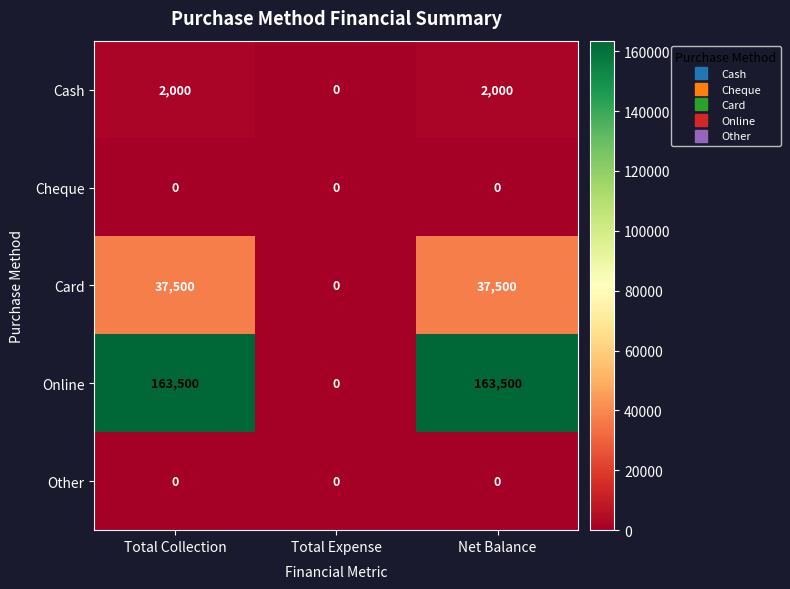

How many series are shown in this chart?

5